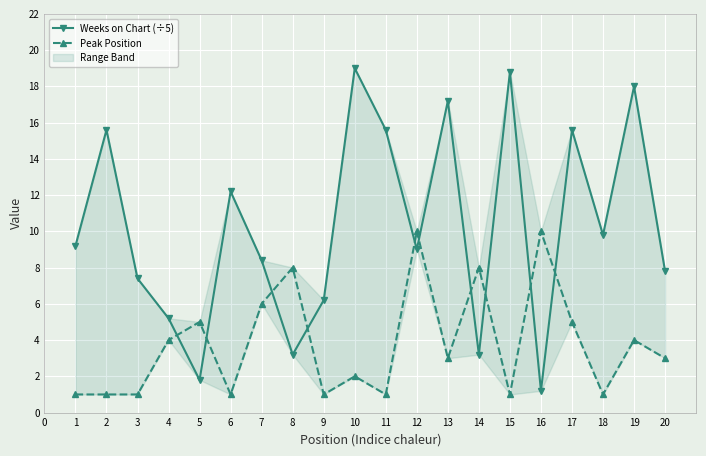

Which series changed the most between 3 and 14?

Peak Position